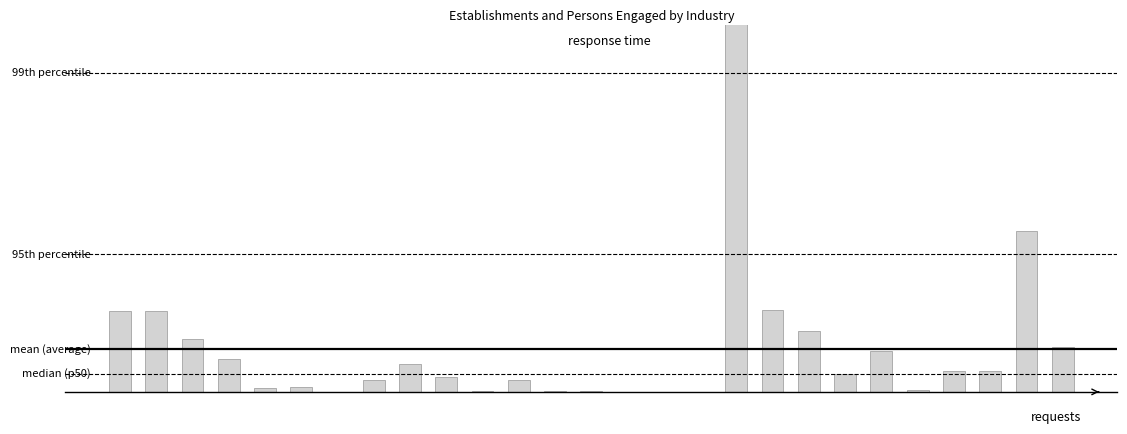

List the labels in order of value, largest first.

17, 25, 18, 0, 1, 19, 2, 26, 21, 3, 8, 23, 24, 20, 9, 11, 7, 5, 4, 22, 12, 13, 10, 6, 14, 15, 16